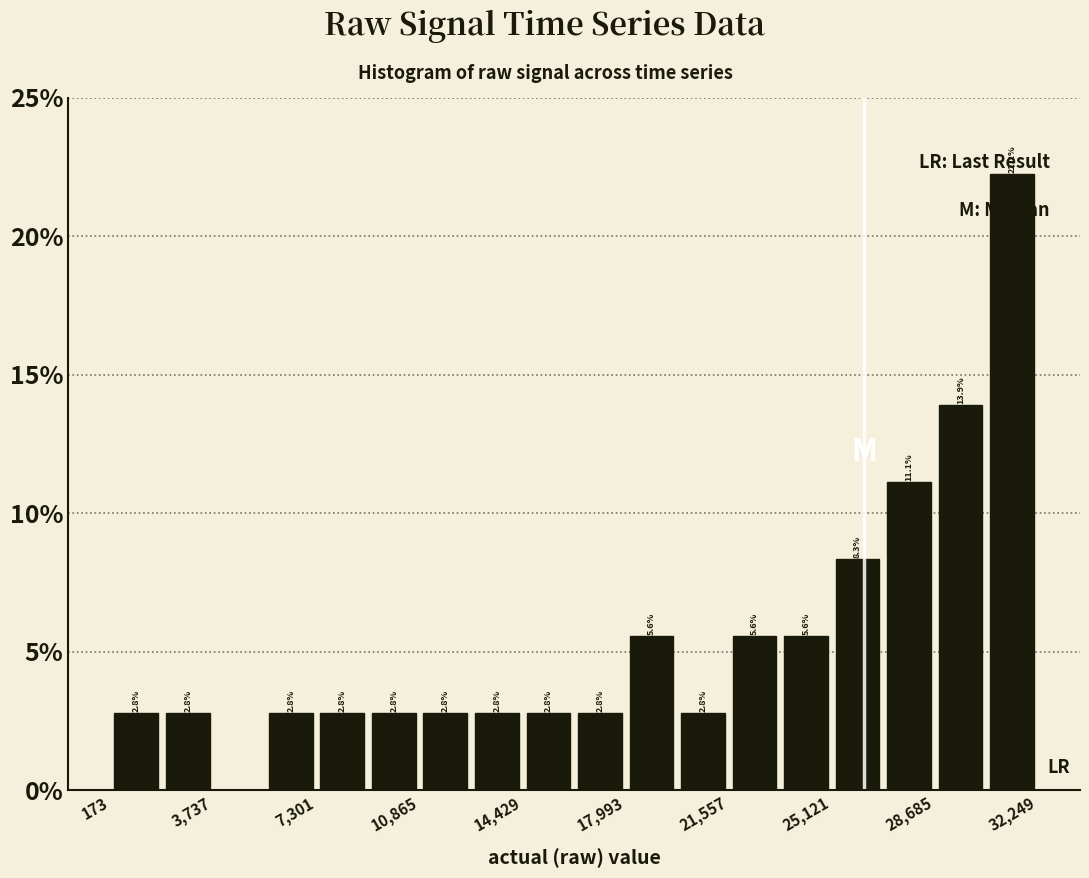

Read against the x-axis, roughly where is the centre of the tallest bar?

31500